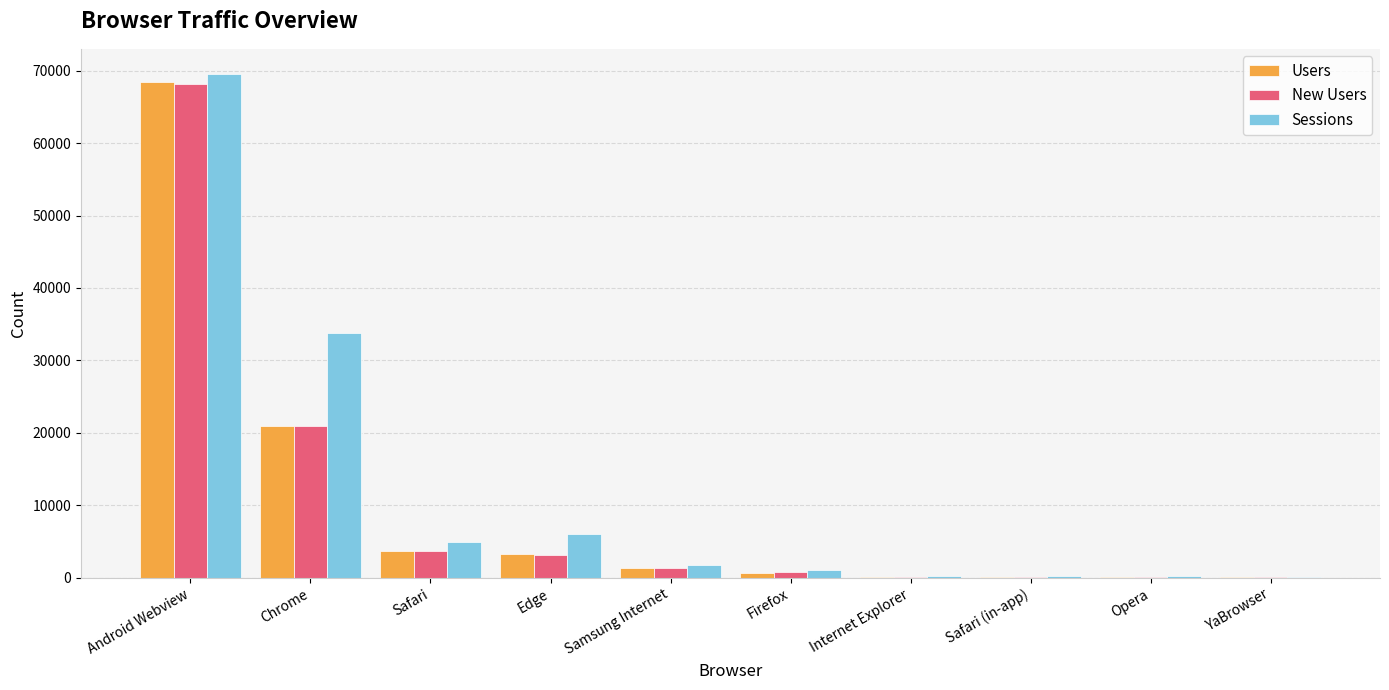

What is the maximum value shown in the chart?

69533